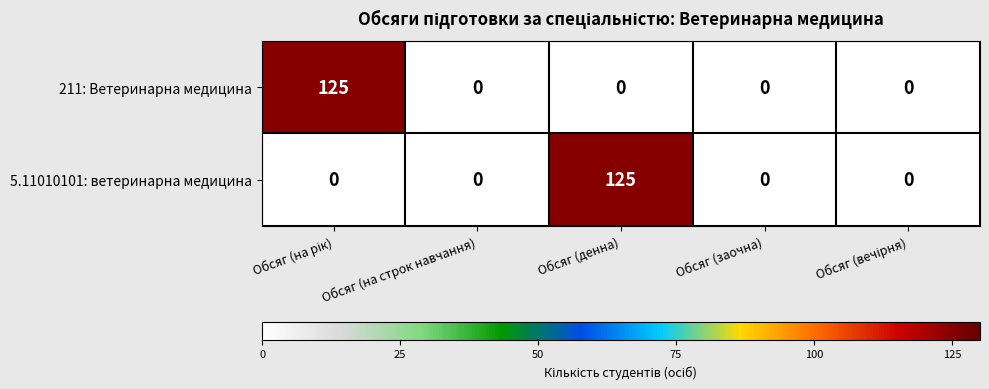

Count the number of data series in this chart.

2